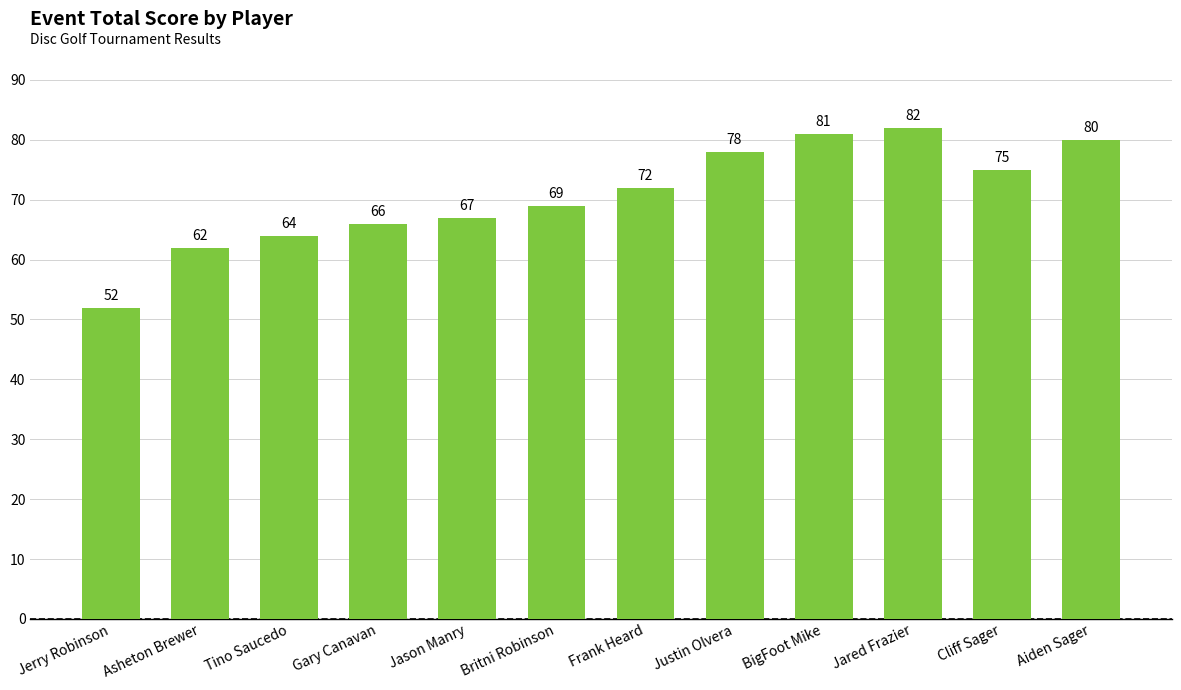

Read the value at Frank Heard.

72